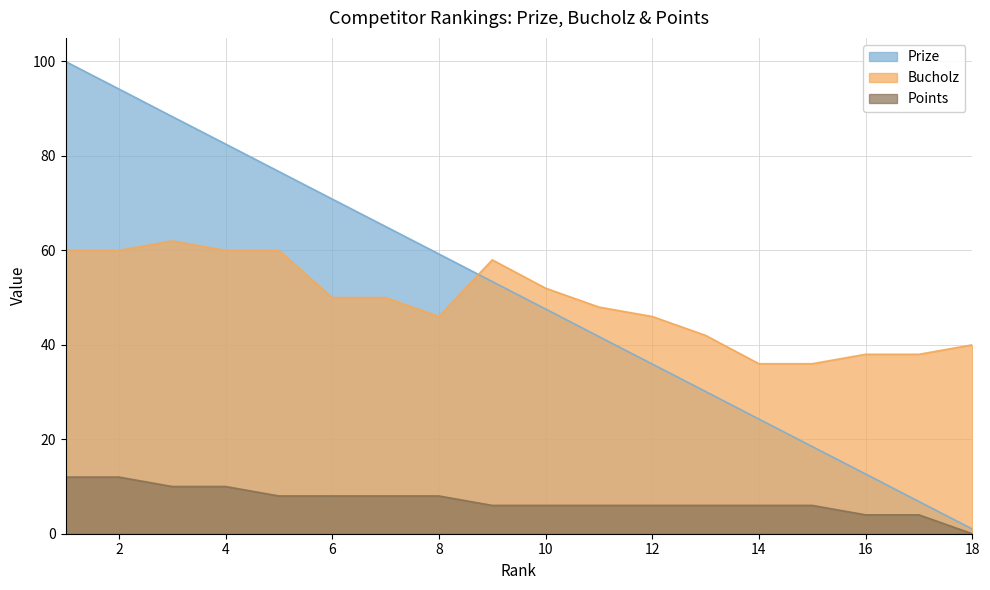

After their last crossing, which series has the higher values: Prize or Bucholz?

Bucholz